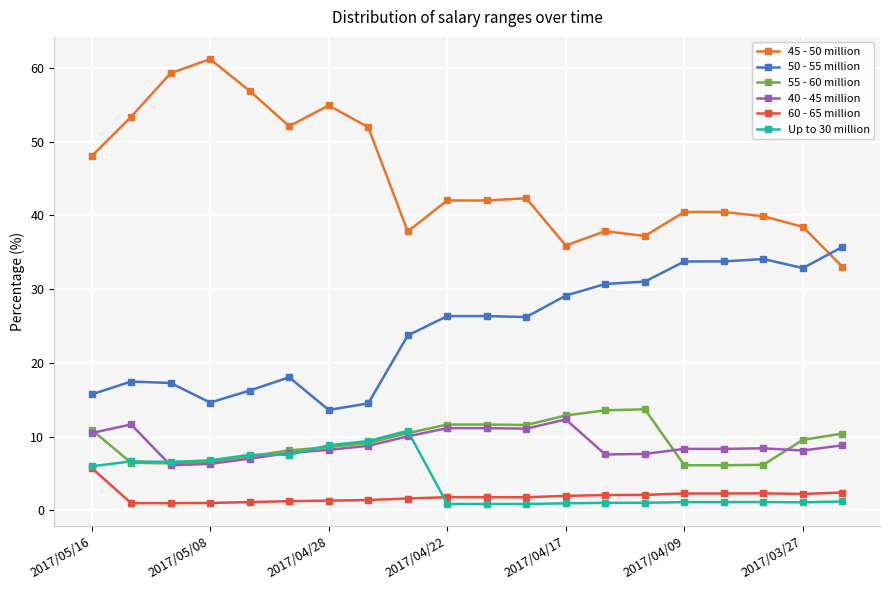

Which series has the widest spread of values?

45 - 50 million